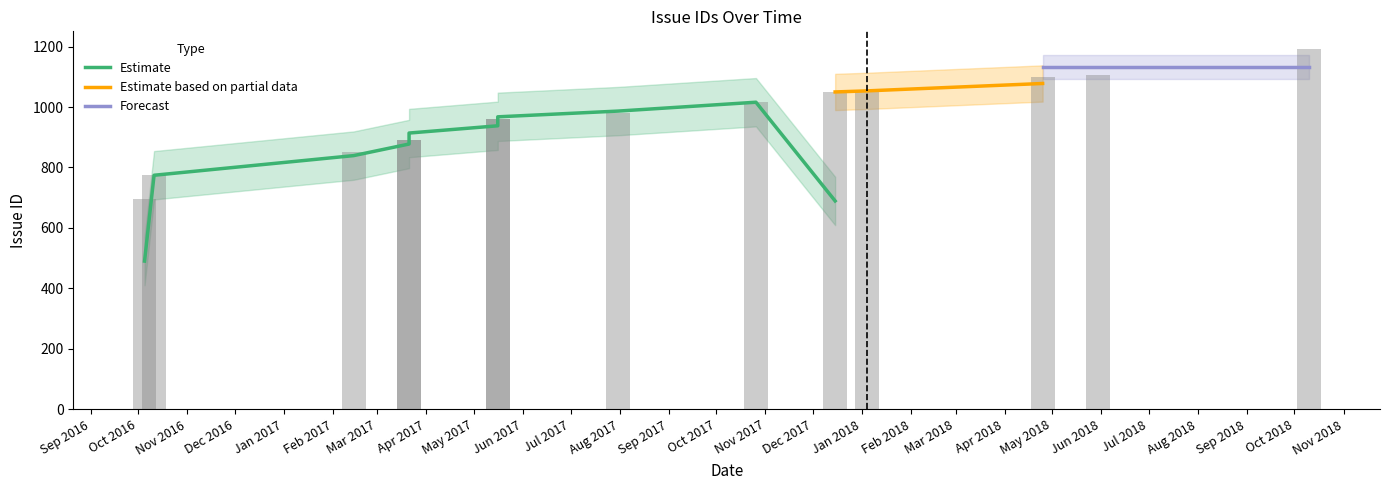

The chart shows a value of 242 at 2018-04-25. True or false?

False